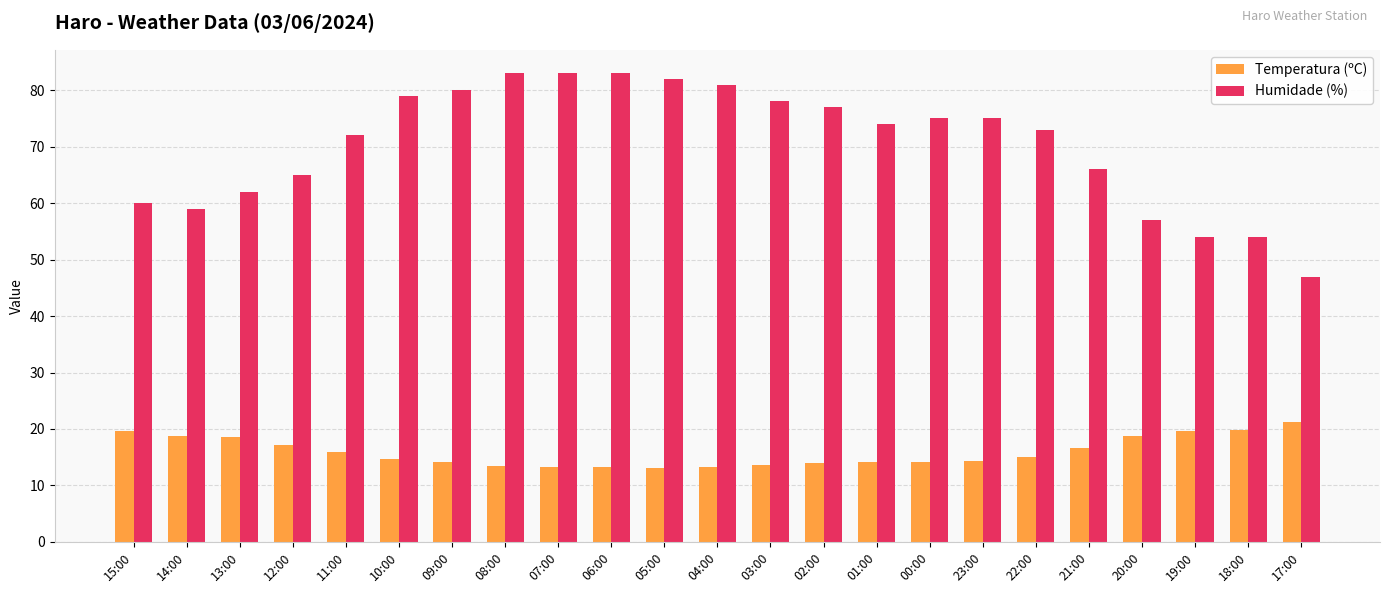

The Temperatura (ºC) series shows 14.4 at 23:00. True or false?

True